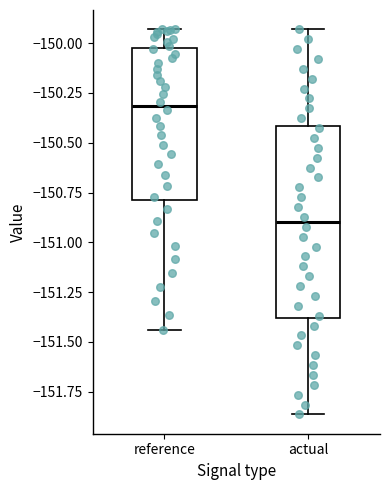

Reading left to right, read every box against the y-axis: the position of its median line, the range the box covers, and the ends of its whiskers. The values are not printed on the chart, so give them approximately, as read against the axis.

reference: median -150.30, box -150.80 to -150.05, whiskers -151.45 to -149.95
actual: median -150.90, box -151.40 to -150.40, whiskers -151.85 to -149.95